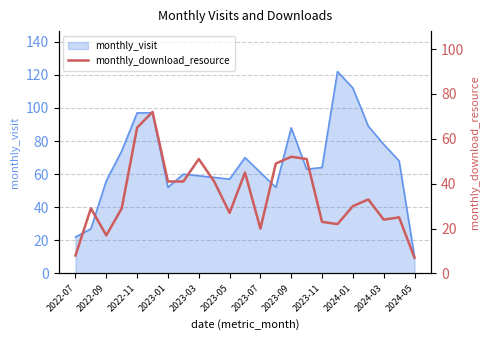

Reading left to right, what are all the values shown in this chart?

8	29	17	29	65	72	41	41	51	41	27	45	20	49	52	51	23	22	30	33	24	25	7